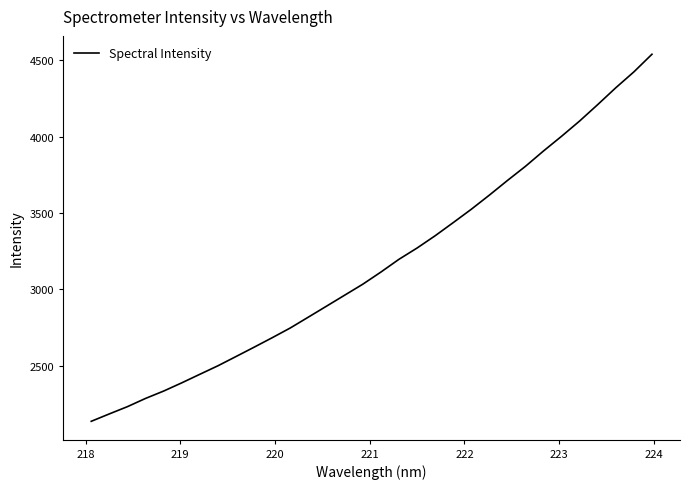

What is the maximum value shown in the chart?

4539.4